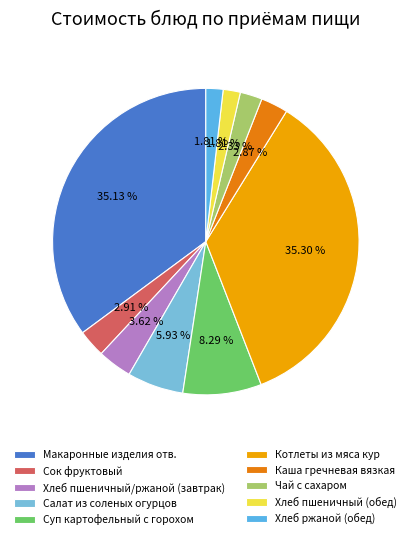

How many slices are in this pie chart?

10